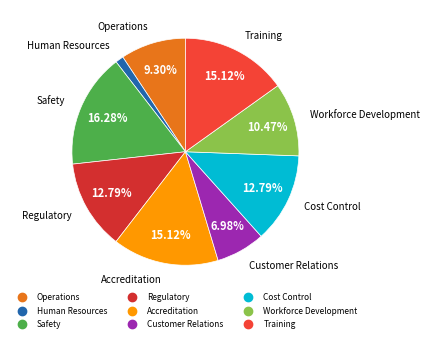

True or false: Regulatory accounts for 13% of the total.

True